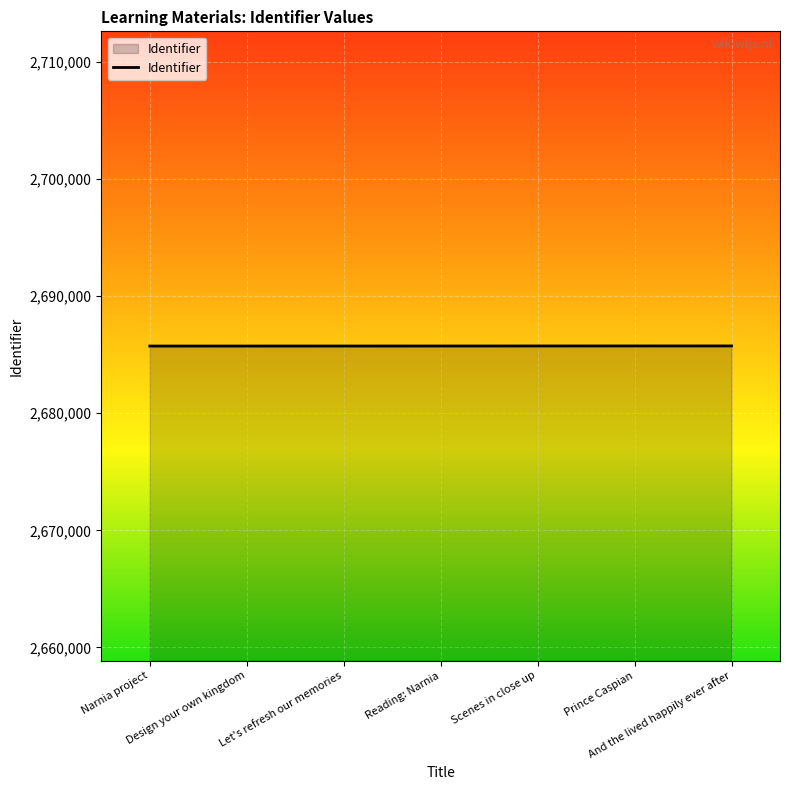

What is the greatest value displayed?

2685743